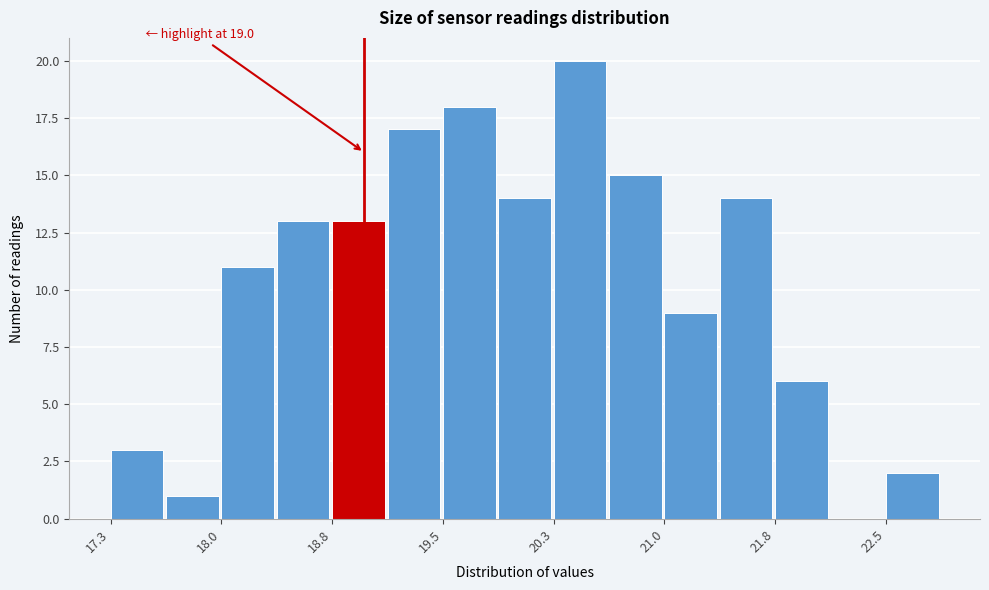

Read against the x-axis, roughly where is the centre of the tallest bar?

20.4